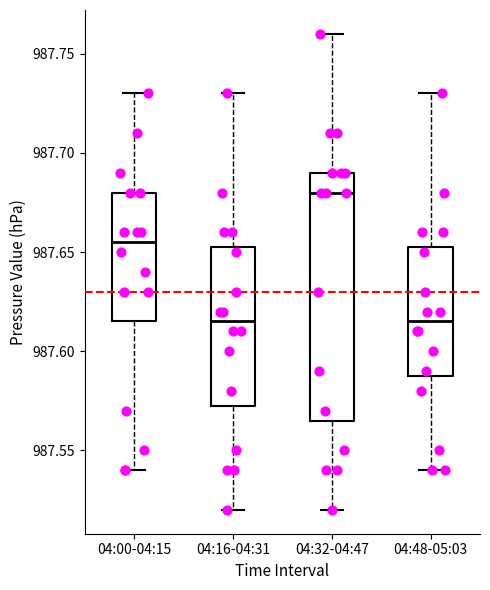

Comparing the boxes themselves (not the whiskers), which one is the tallest?

04:32-04:47